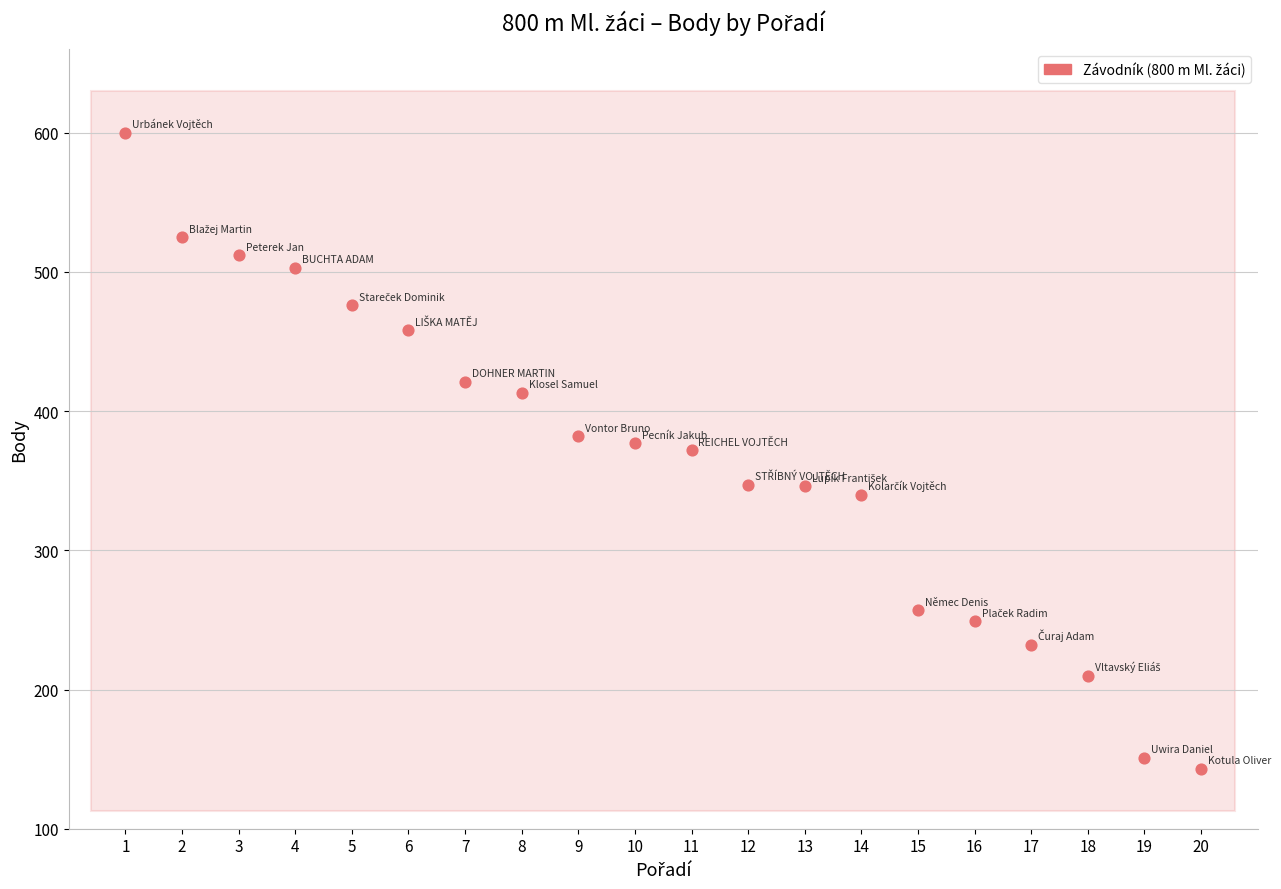

What is the range of Y values (max minus min)?

457